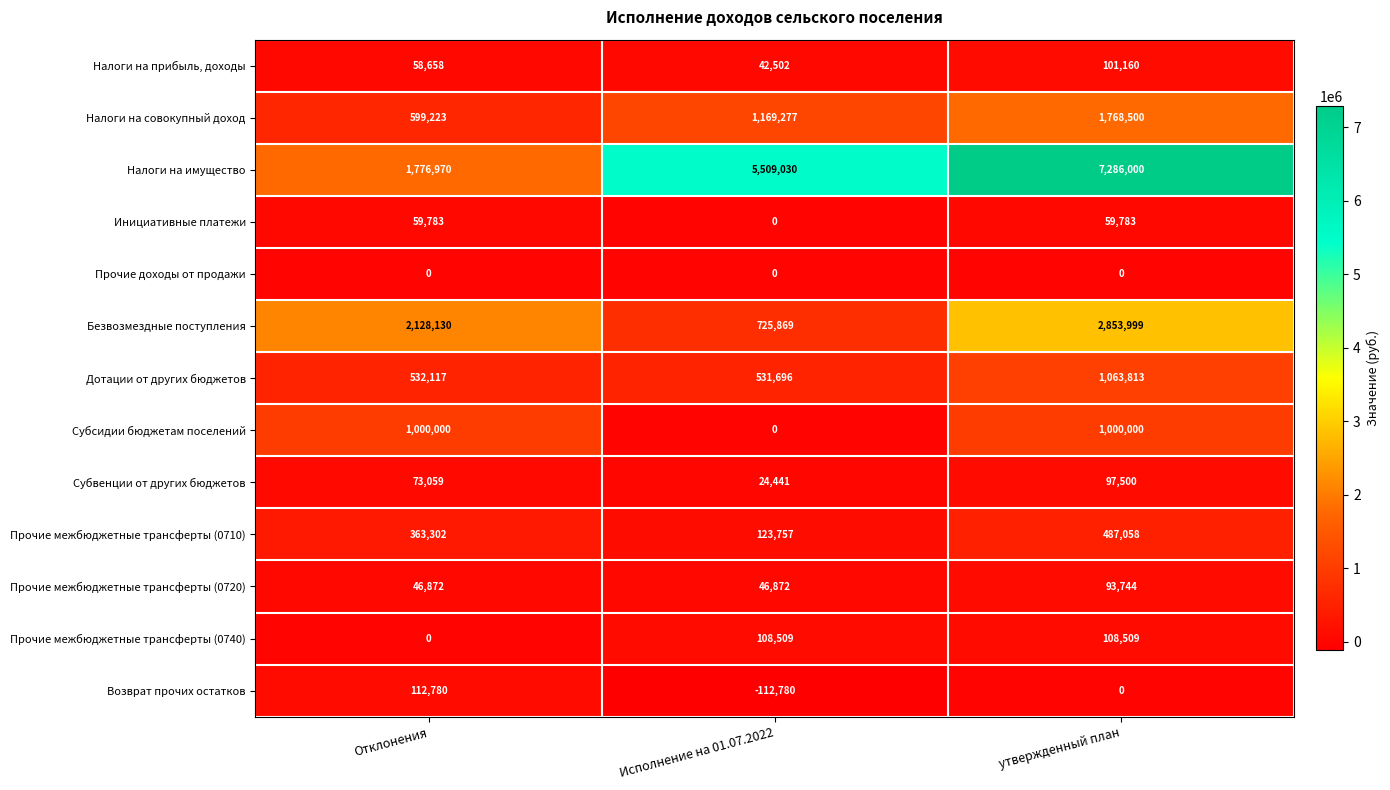

What is the difference between the maximum and minimum values in the Возврат прочих остатков series?

225560